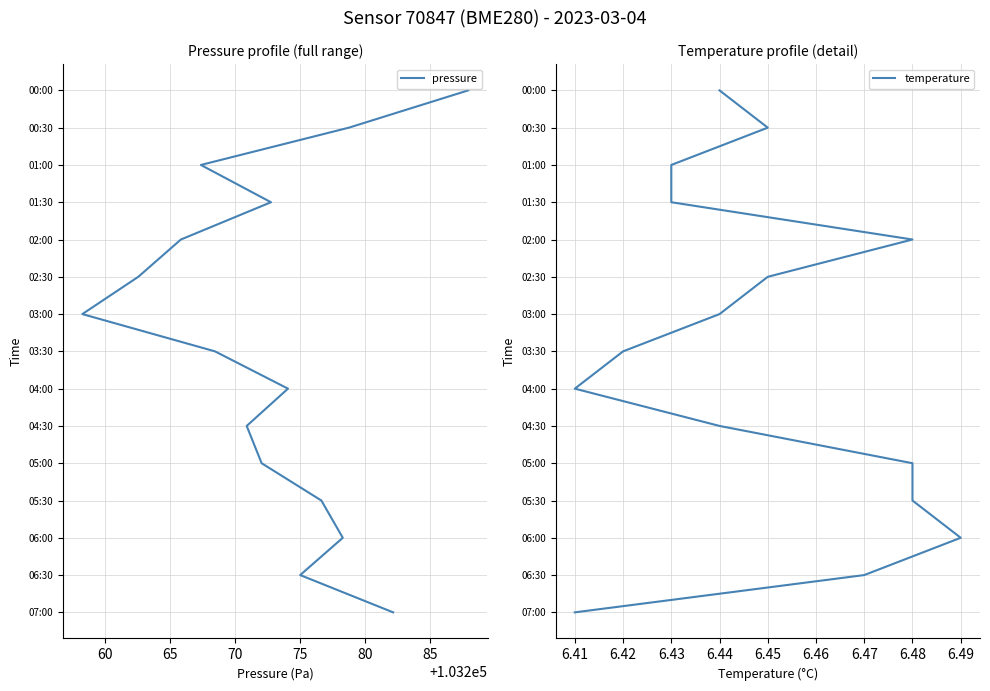

At 75, list the series in order from largest to smallest.

pressure, temperature